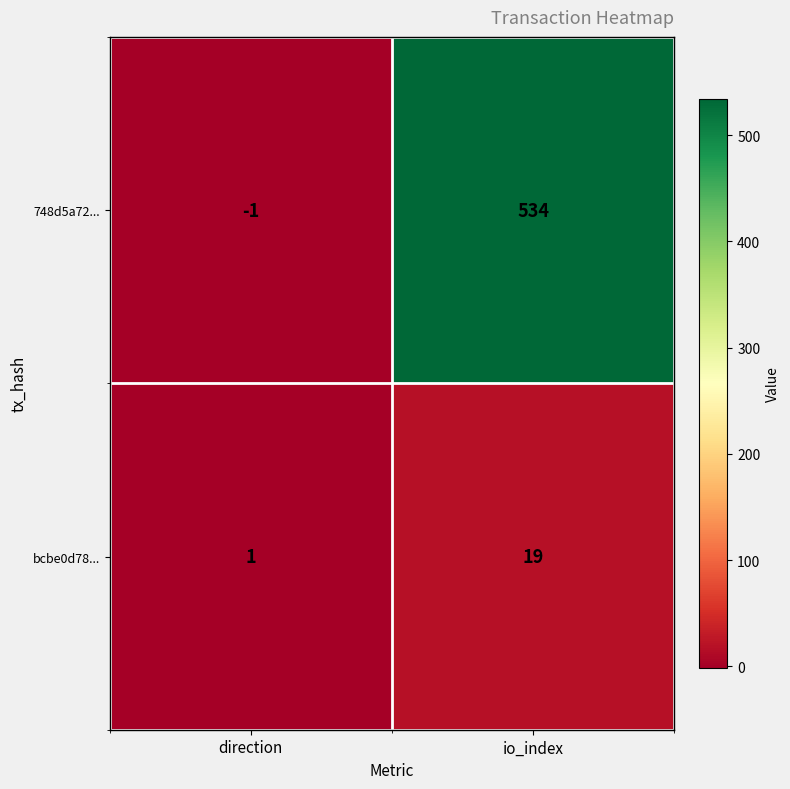

Reading left to right, list all the values displayed in this chart.

748d5a72...: -1	534
bcbe0d78...: 1	19